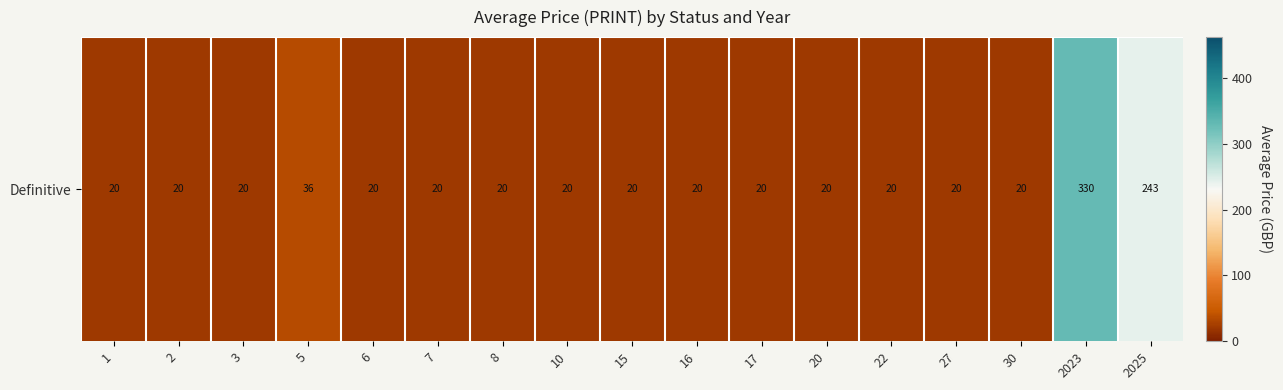

Is it true that the value at 1 is 8.2?

False